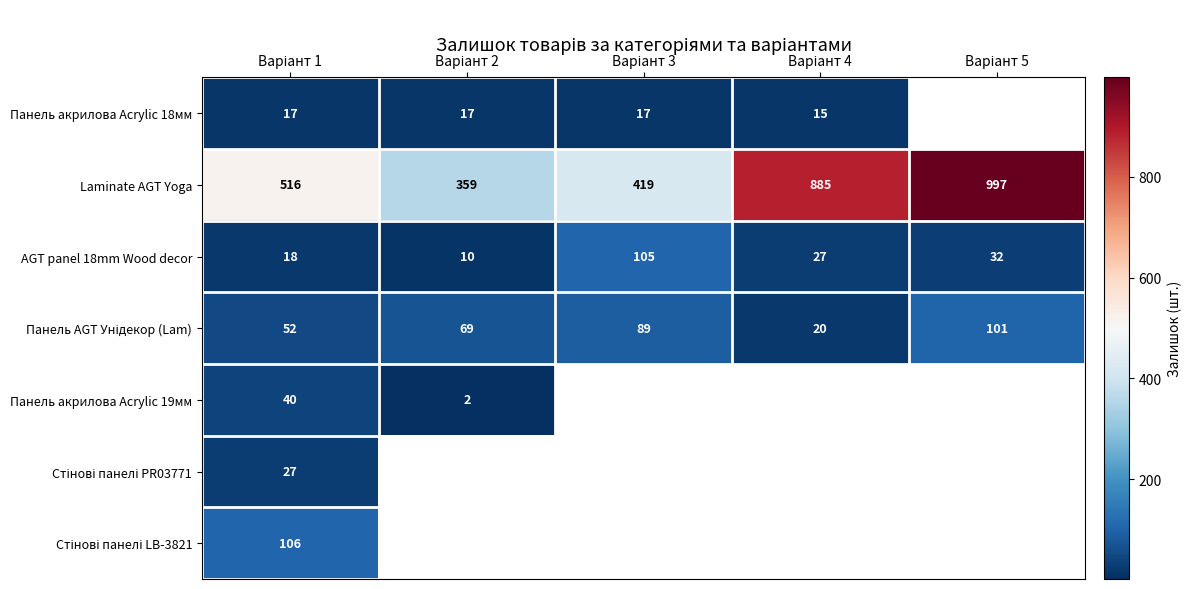

What is the highest value of the AGT panel 18mm Wood decor series?

105